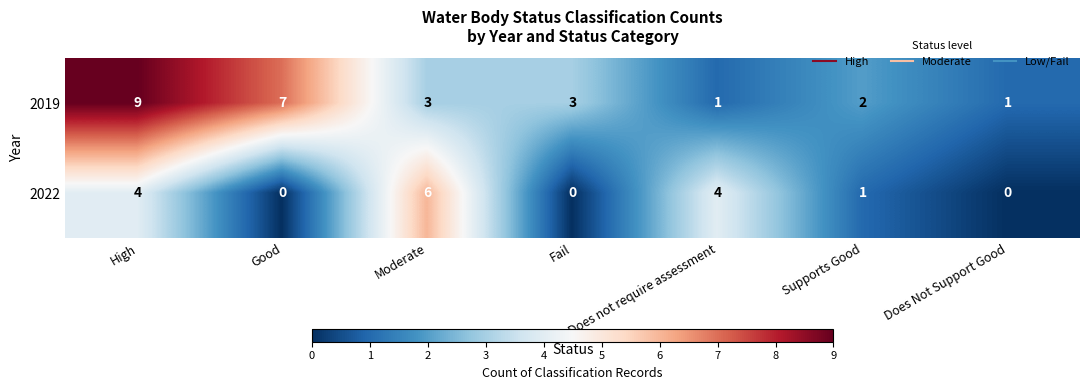

What is the spread (max minus min) of values at High?

5